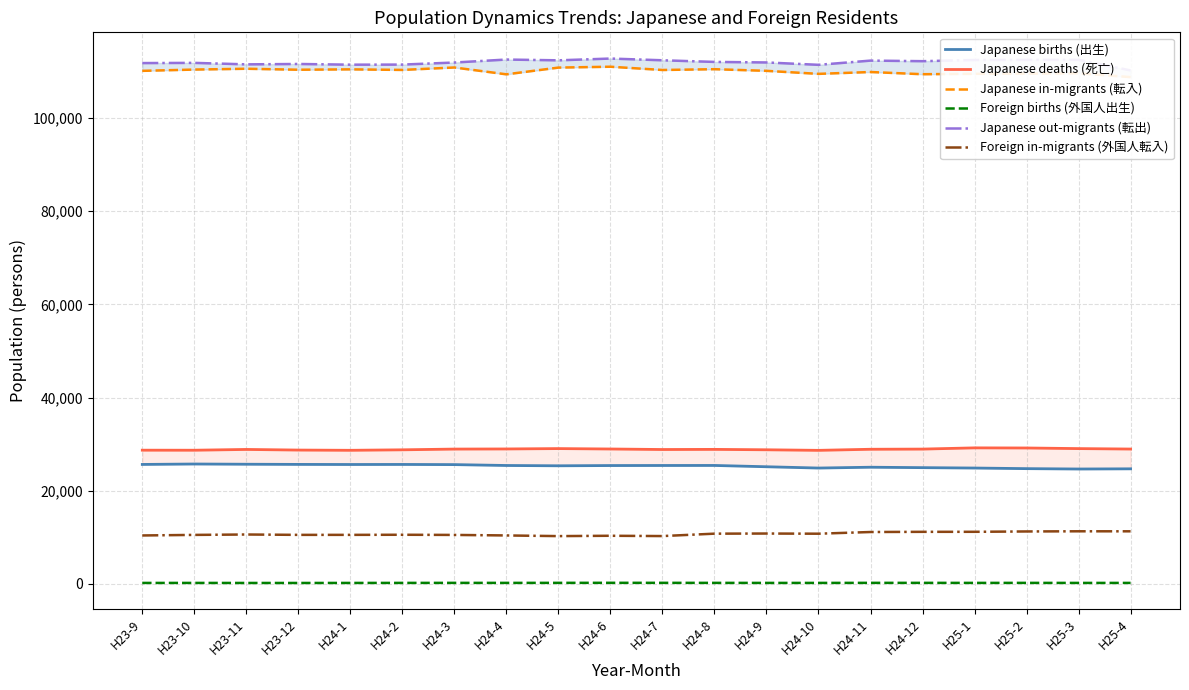

At which label is Japanese births (出生) closest to 25207?

H24-9